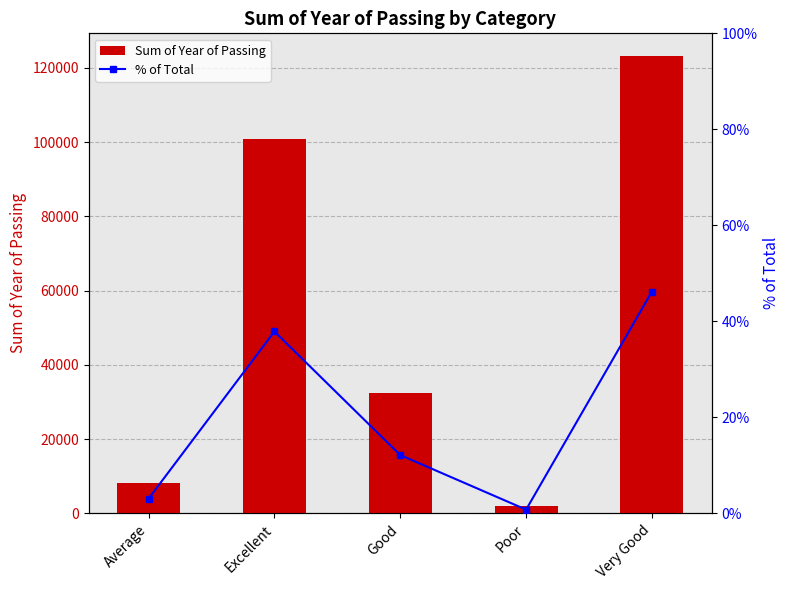

What is the total value across all series at Poor?

2018.8